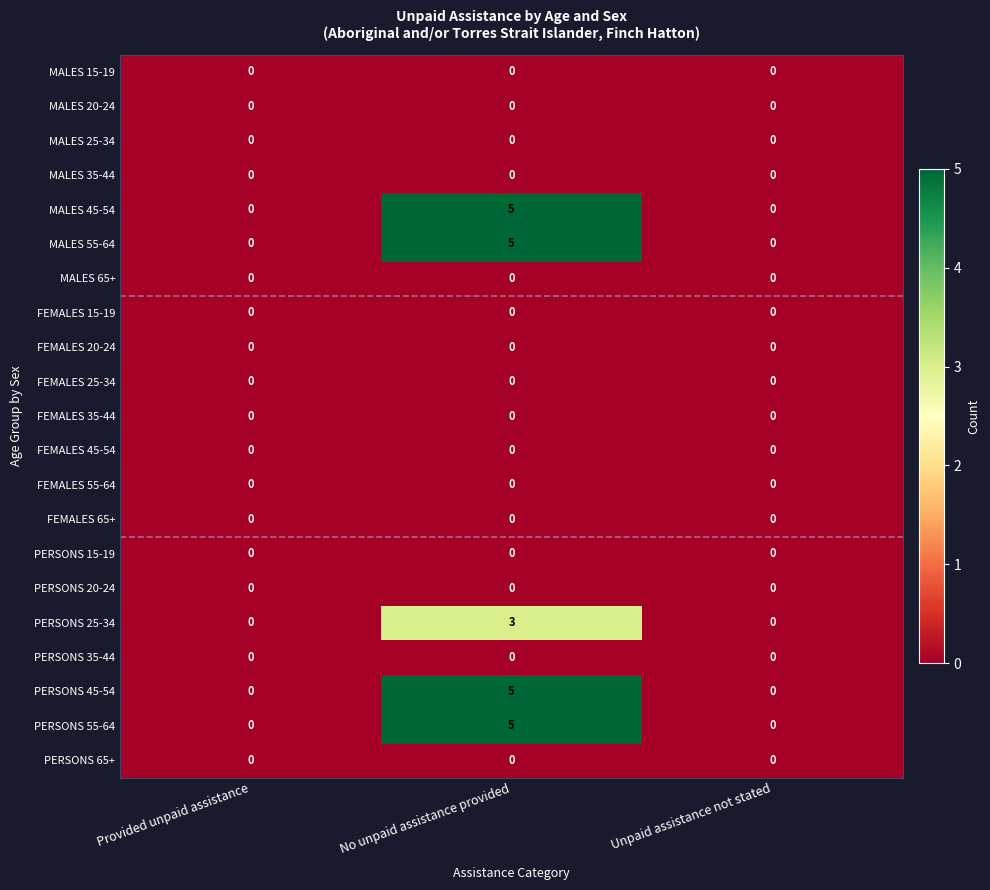

At which category is the sum across all series the highest?

No unpaid assistance provided